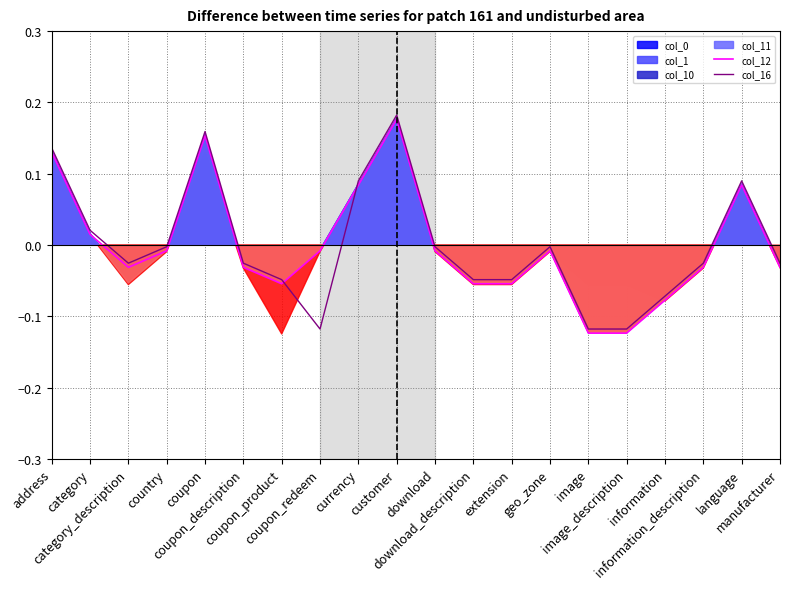

At which category does col_12 reach its first local peak?

coupon